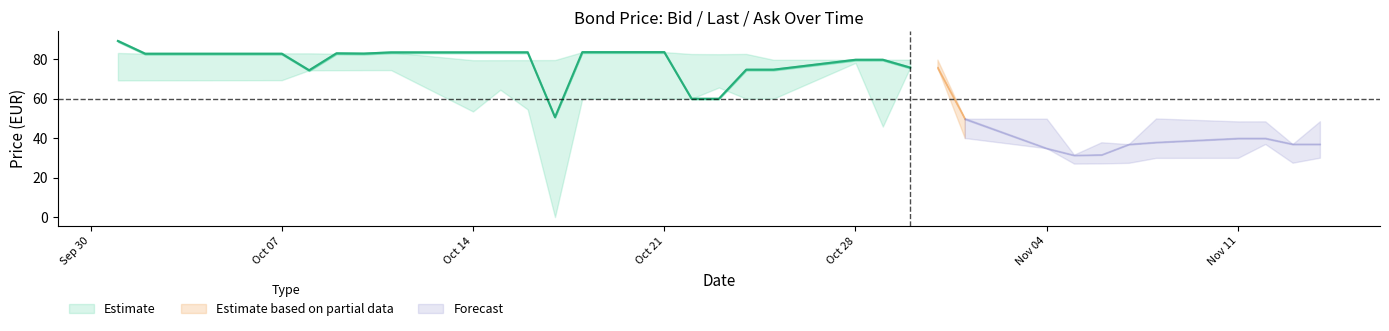

Is the value of Last price at 2024-10-29 greater than the value of Bid at 2024-10-30?

Yes